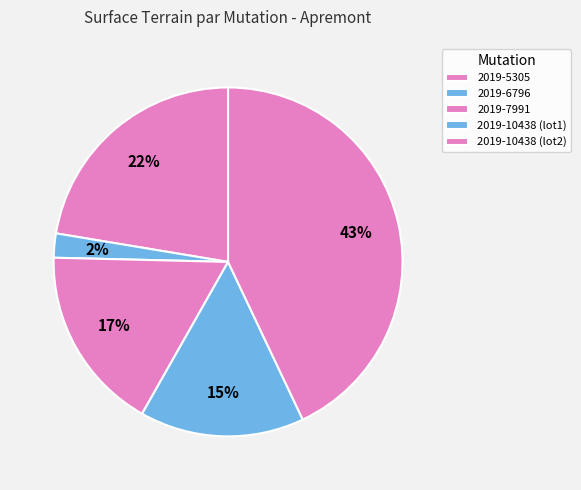

To the nearest percent, what percentage of the pie is 2019-10438 (lot2)?

43%